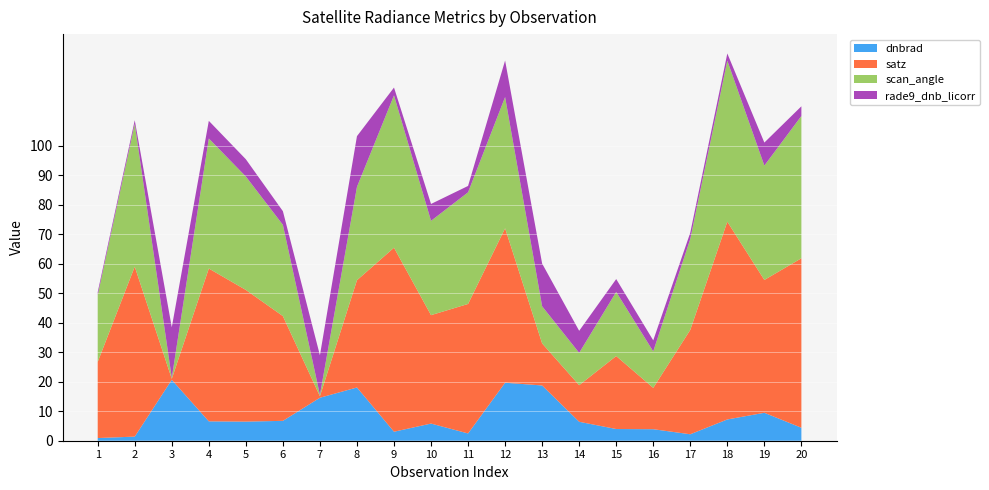

Reading right to left, extract all data points from this chart.

dnbrad: 4.4	9.5	7.2	2.2	3.9	4.0	6.4	18.7	19.7	2.5	5.8	3.1	18.0	14.6	6.7	6.5	6.6	20.7	1.4	0.9
satz: 57.4	45.0	67.0	35.4	14.0	24.7	12.4	14.3	52.3	43.9	36.7	62.4	36.3	0.5	35.5	44.6	51.8	0.3	57.6	25.8
scan_angle: 48.2	38.8	54.6	30.8	12.4	21.7	11.0	12.6	44.5	37.8	32.0	51.6	31.6	0.5	30.9	38.4	44.1	0.3	48.4	22.7
rade9_dnb_licorr: 3.3	7.8	2.4	2.1	3.7	4.4	7.5	14.5	12.4	2.2	5.7	2.6	17.2	13.4	4.6	5.9	6.0	17.2	1.2	1.0